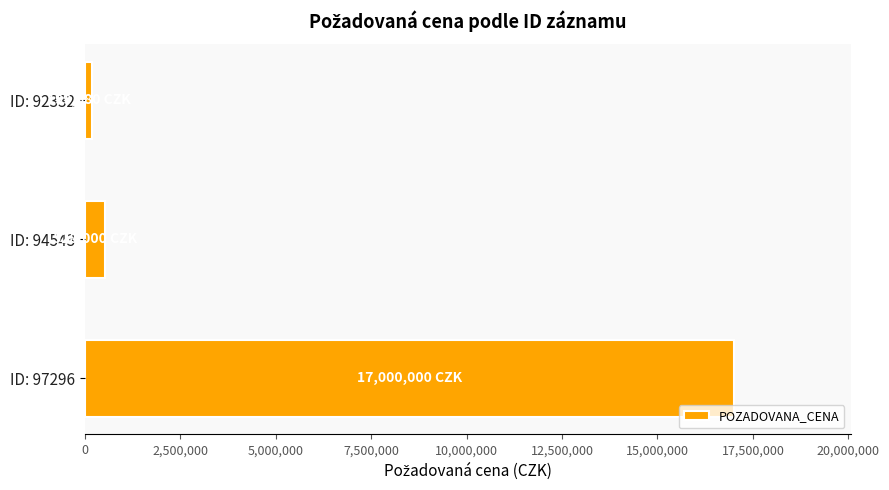

Where is the data nearest to the value 8599840?

ID: 94543